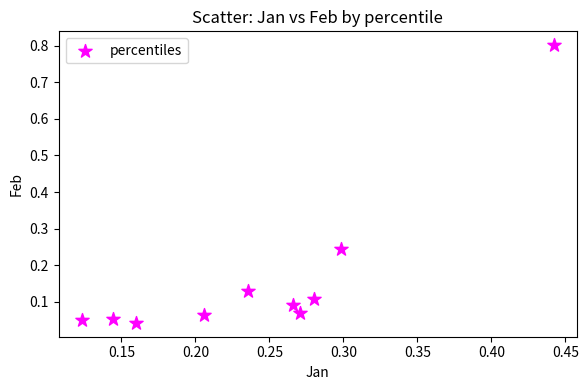

What is the range of Y values (max minus min)?

0.8